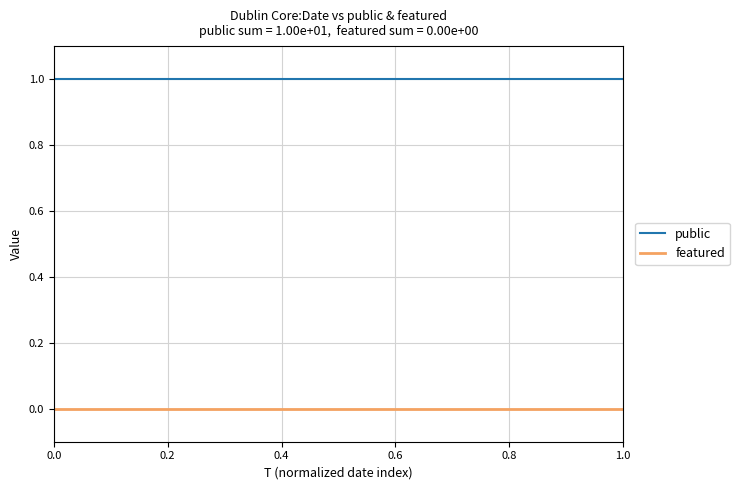

What is the maximum value for public?

1